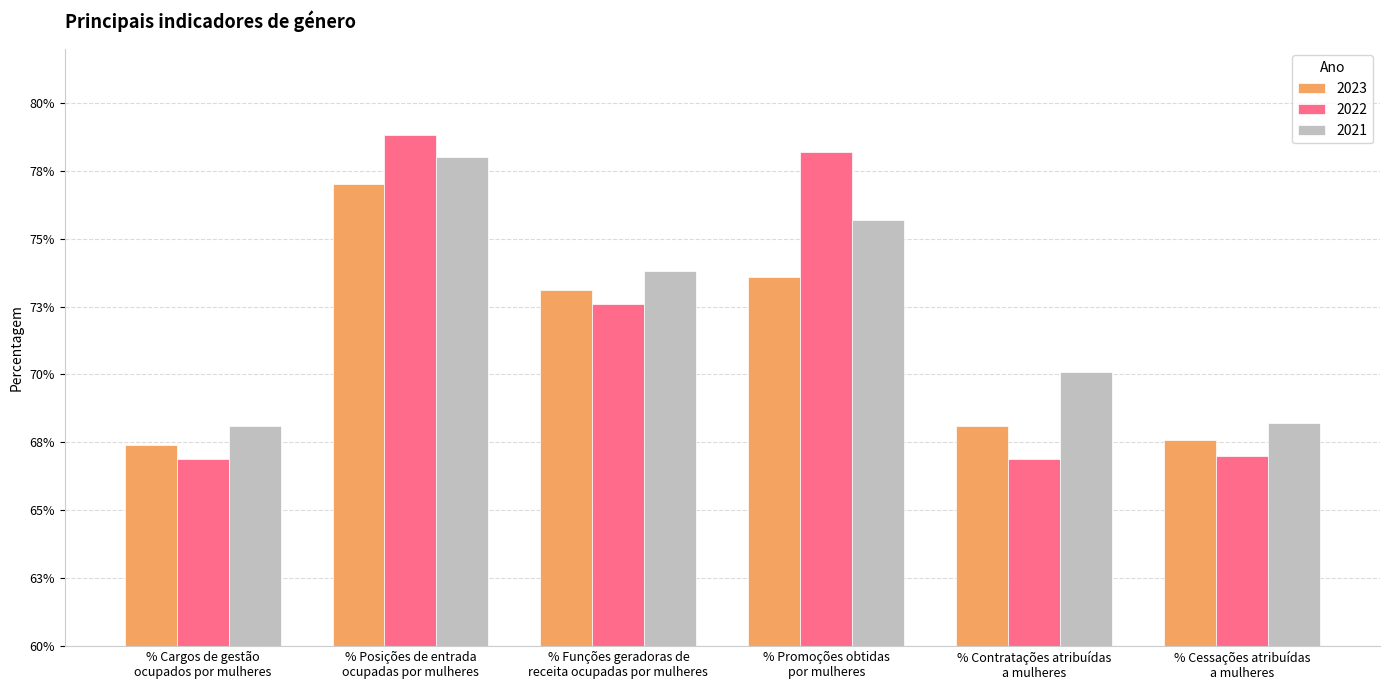

Which category has the highest value in the 2023 series?

% Posições de entrada
ocupadas por mulheres